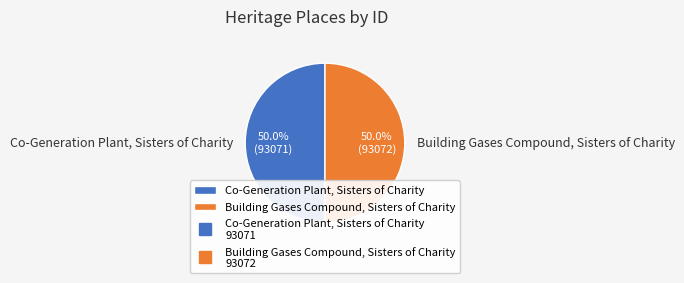

What is the ratio of the value at Co-Generation Plant, Sisters of Charity to the value at Building Gases Compound, Sisters of Charity?

1.0